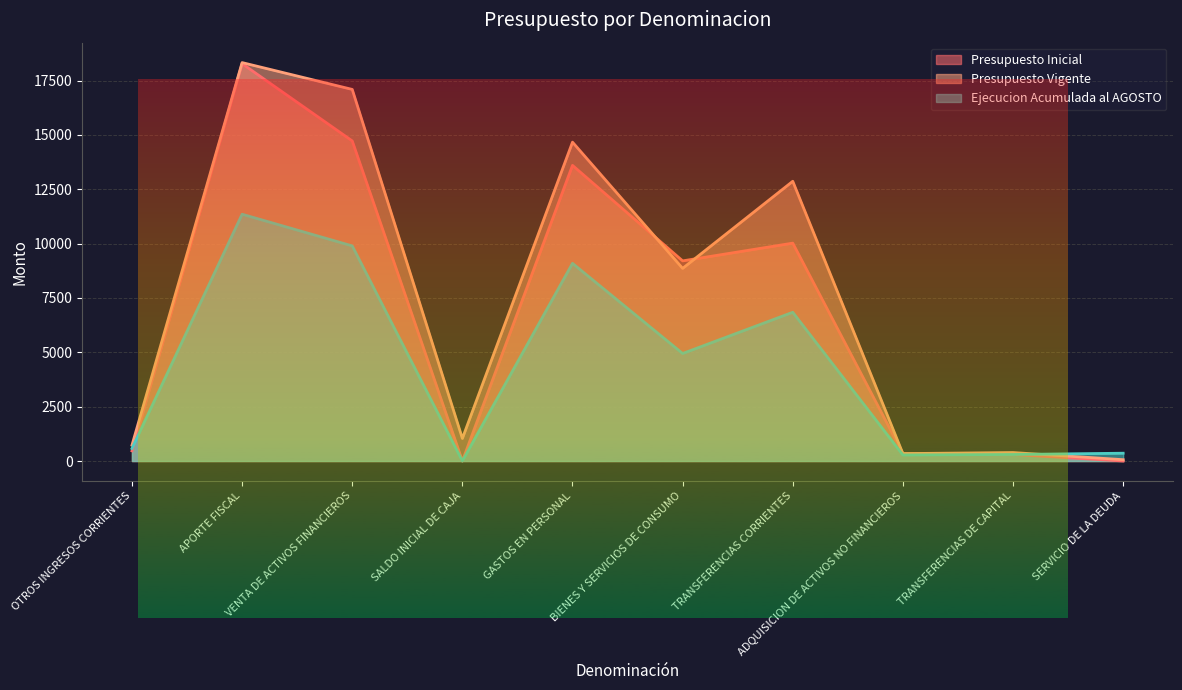

How many intersections are there between Presupuesto Inicial and Ejecucion Acumulada al AGOSTO?

1